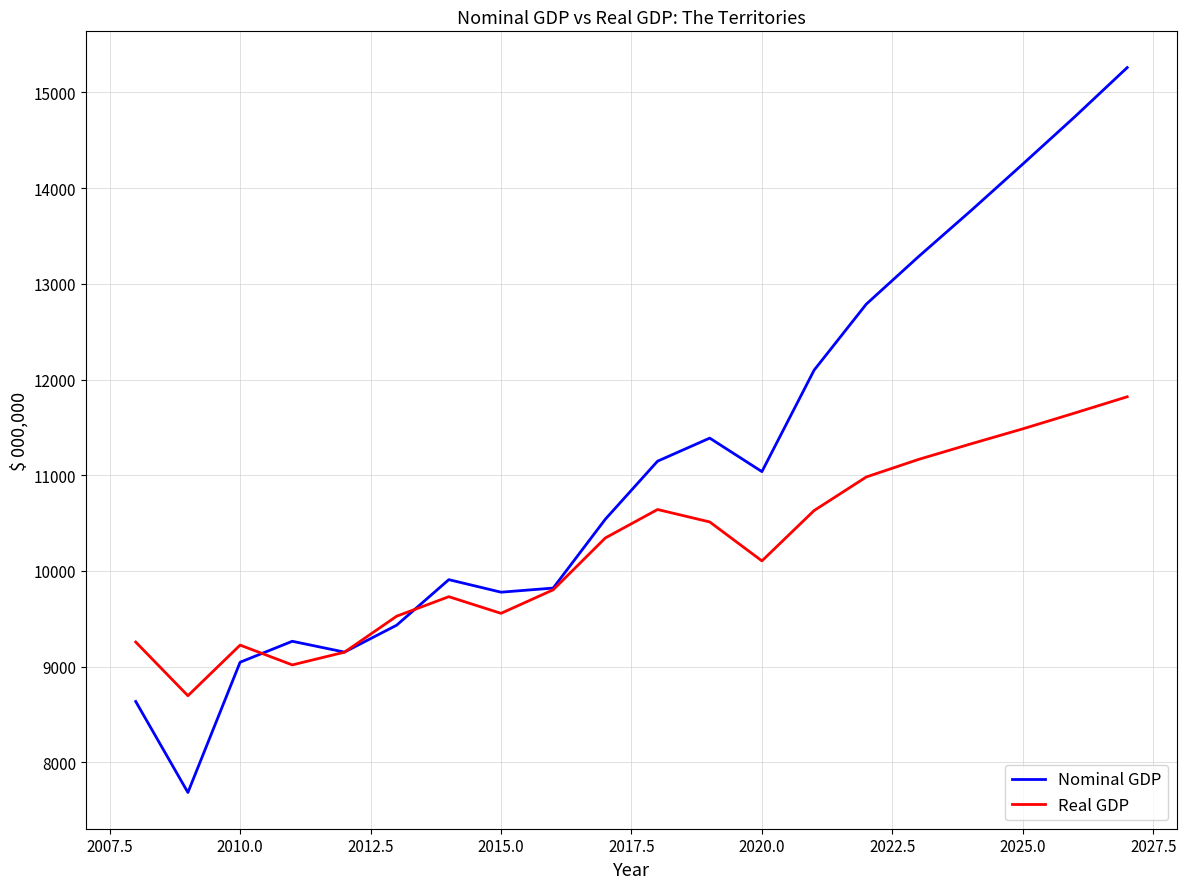

What is the average value of the Nominal GDP series?

11152